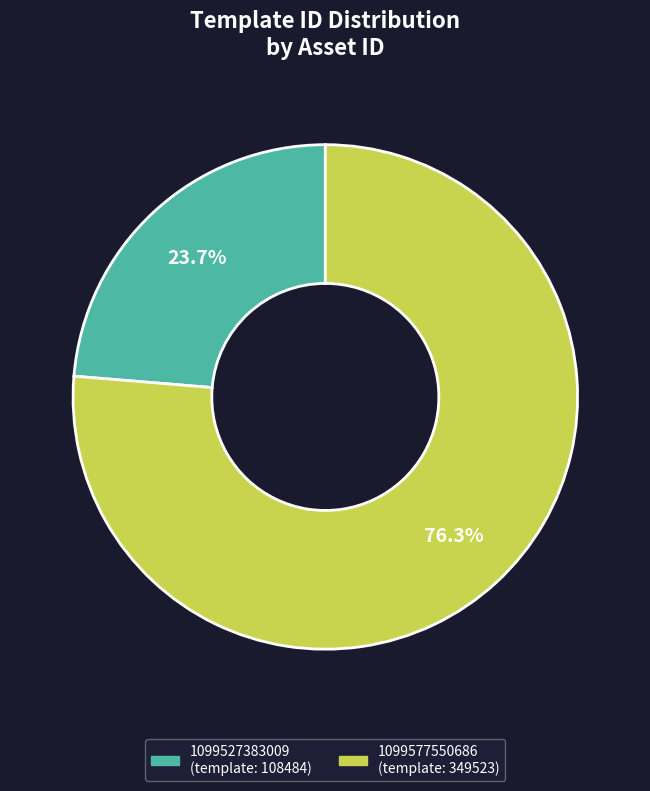

Which category has the smallest portion of the pie?

1099527383009